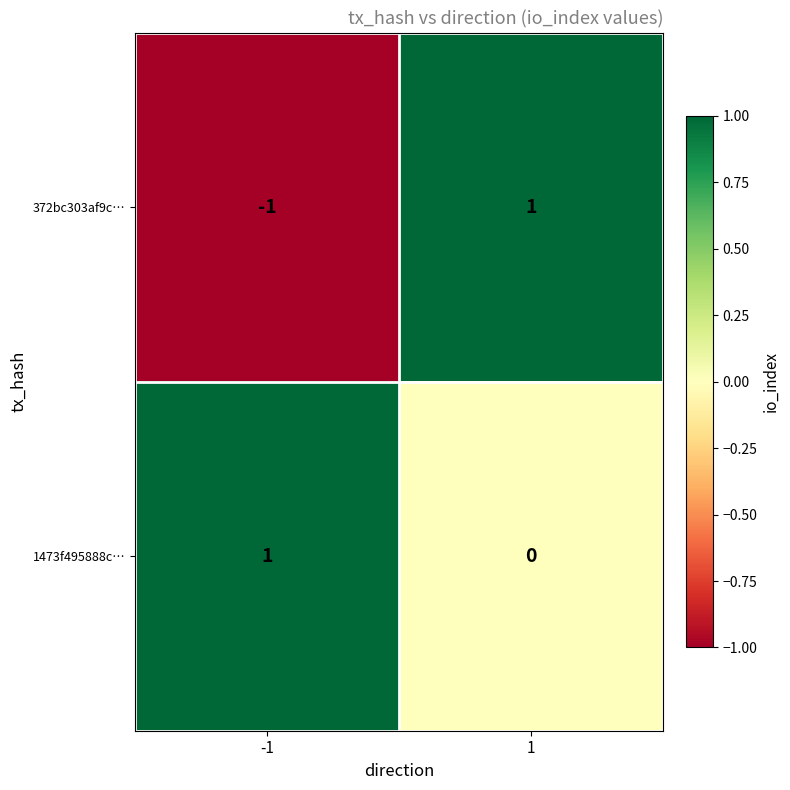

How many distinct data groups are displayed?

2